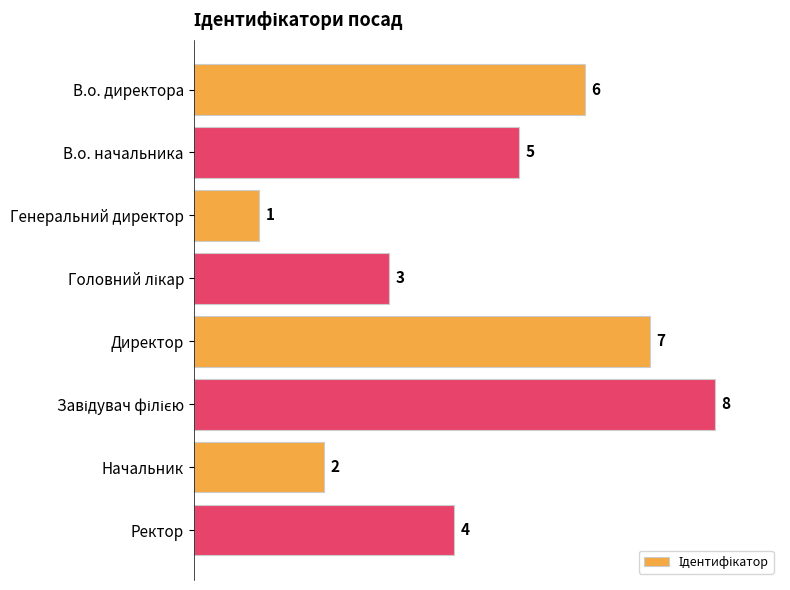

What is the ratio of the value at Директор to the value at Начальник?

3.5